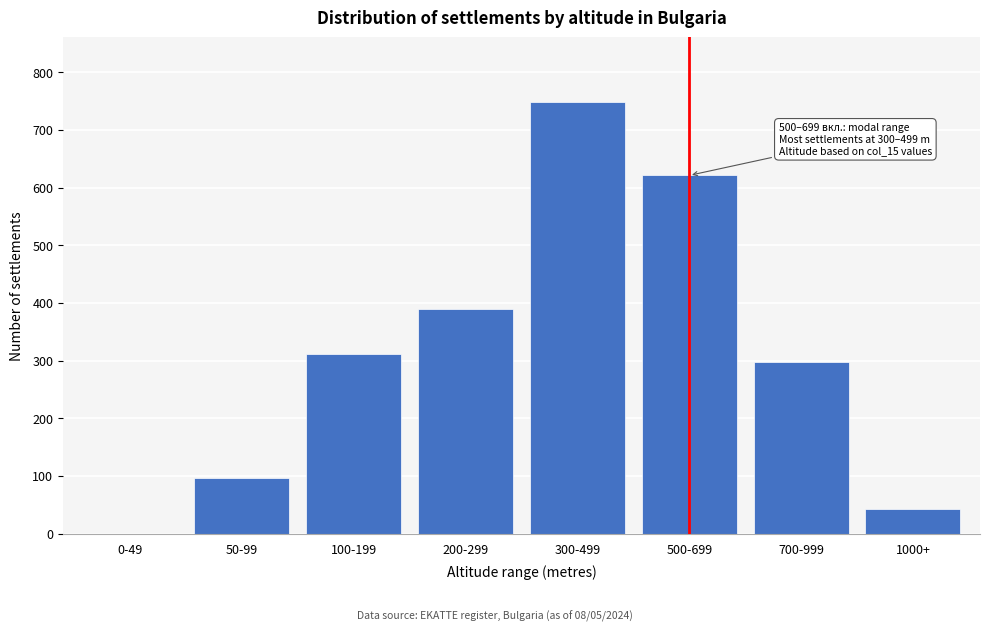

Reading left to right, what are all the values shown in this chart?

0-49=0	50-99=97	100-199=312	200-299=389	300-499=748	500-699=621	700-999=298	1000+=43